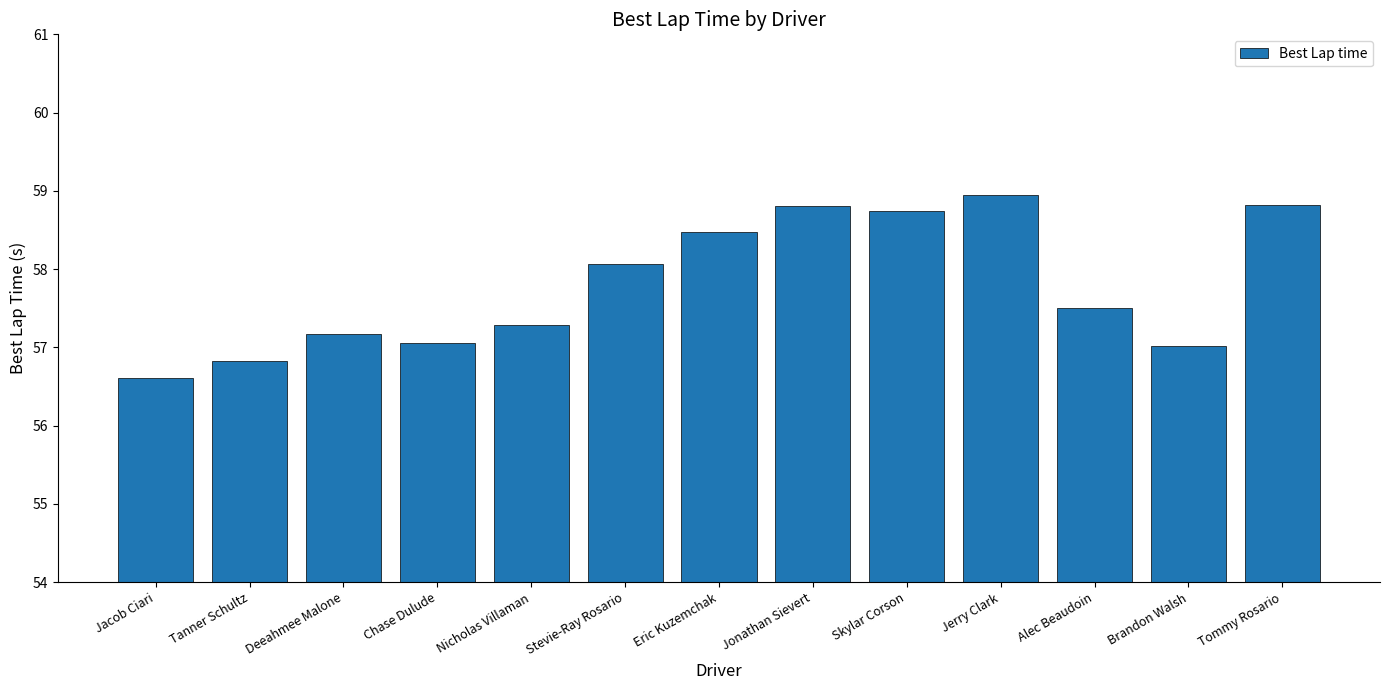

Does the chart contain any negative values?

No